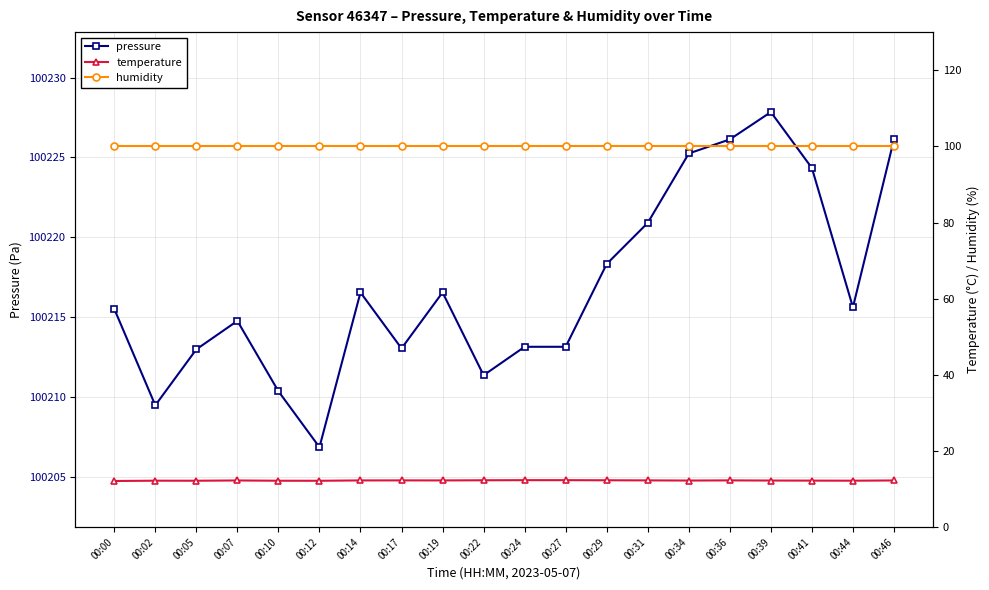

True or false: pressure has a value of 133925.2 at 00:29.

False